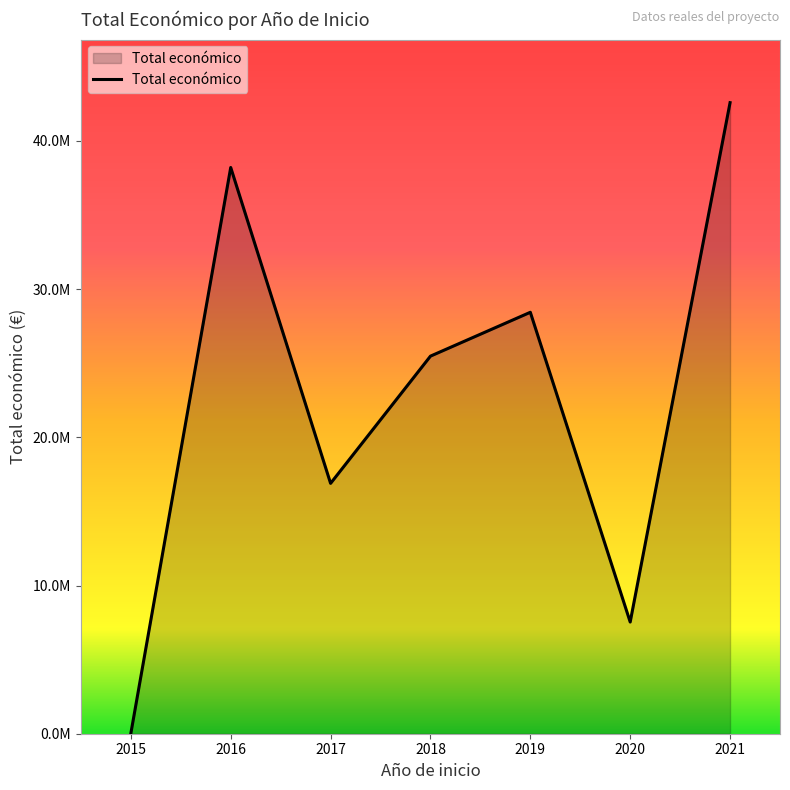

Does the chart display data point markers on the line(s)?

No